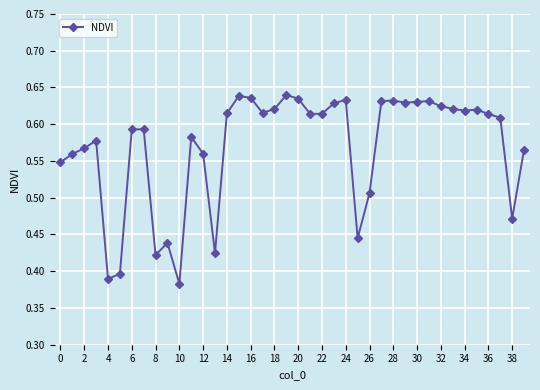

Count the number of data series in this chart.

1